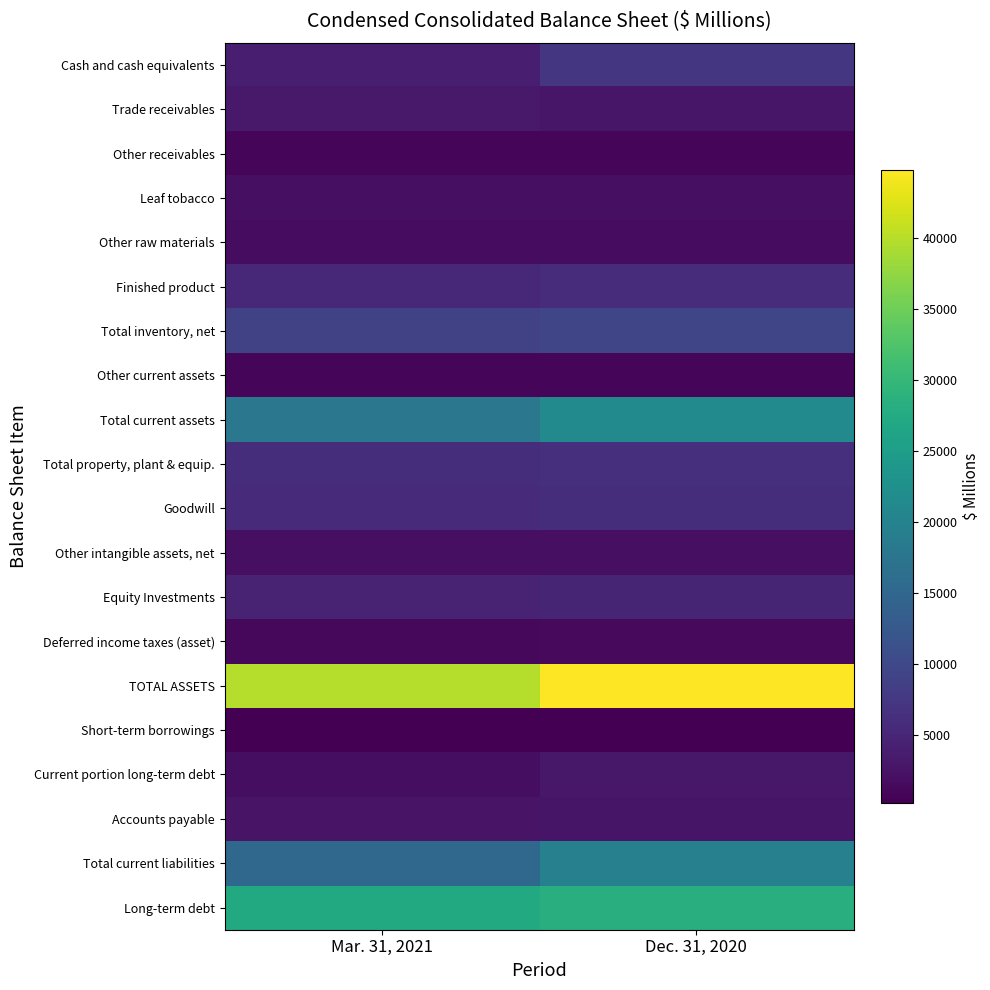

Count the number of categories in the chart.

2